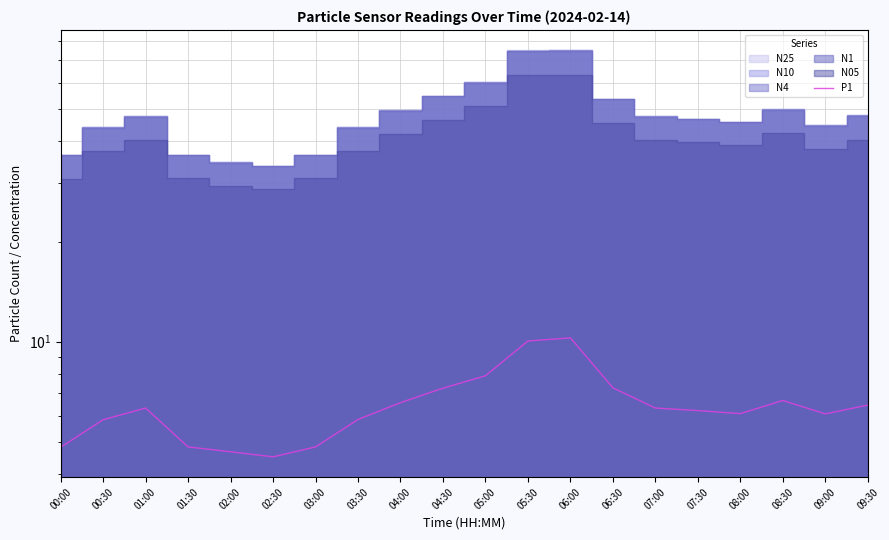

Reading left to right, extract all data points from this chart.

4.8	5.8	6.3	4.8	4.7	4.5	4.8	5.8	6.6	7.2	7.9	10.1	10.3	7.3	6.3	6.2	6.1	6.7	6.1	6.5